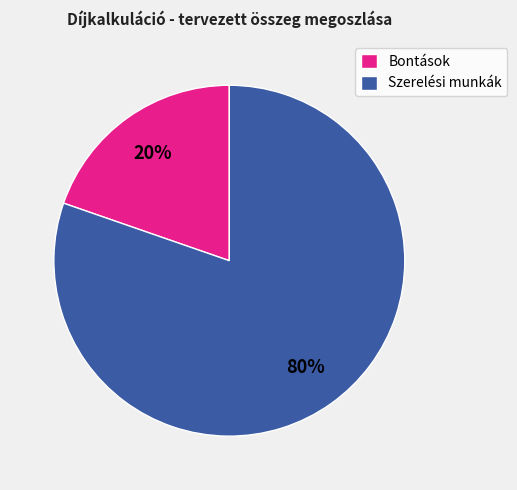

Which slice is the smallest?

Bontások